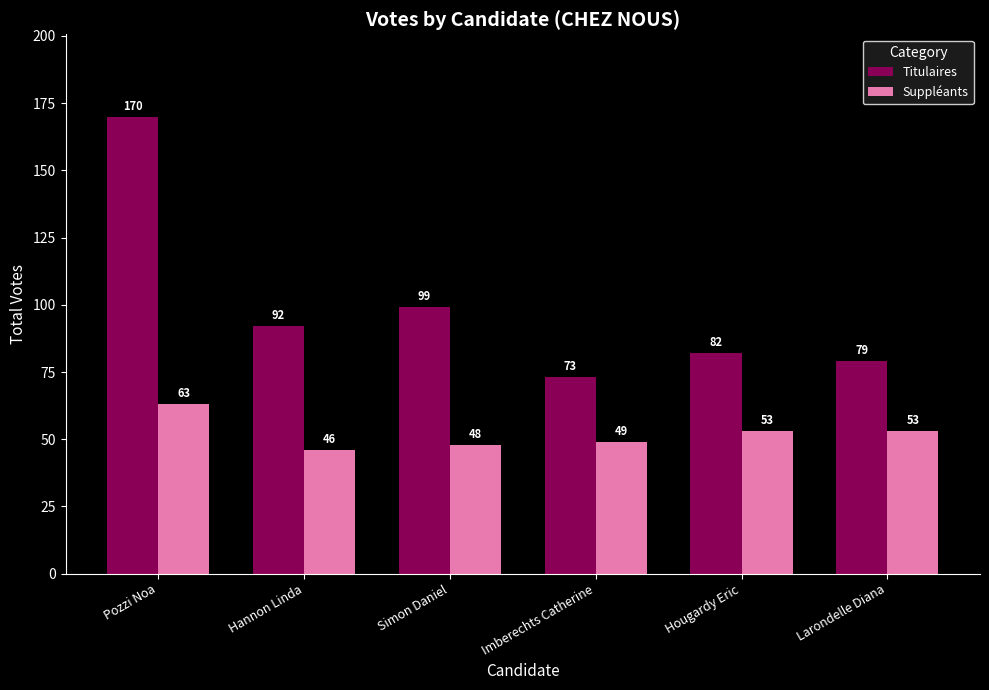

What position from the left is Hannon Linda?

2